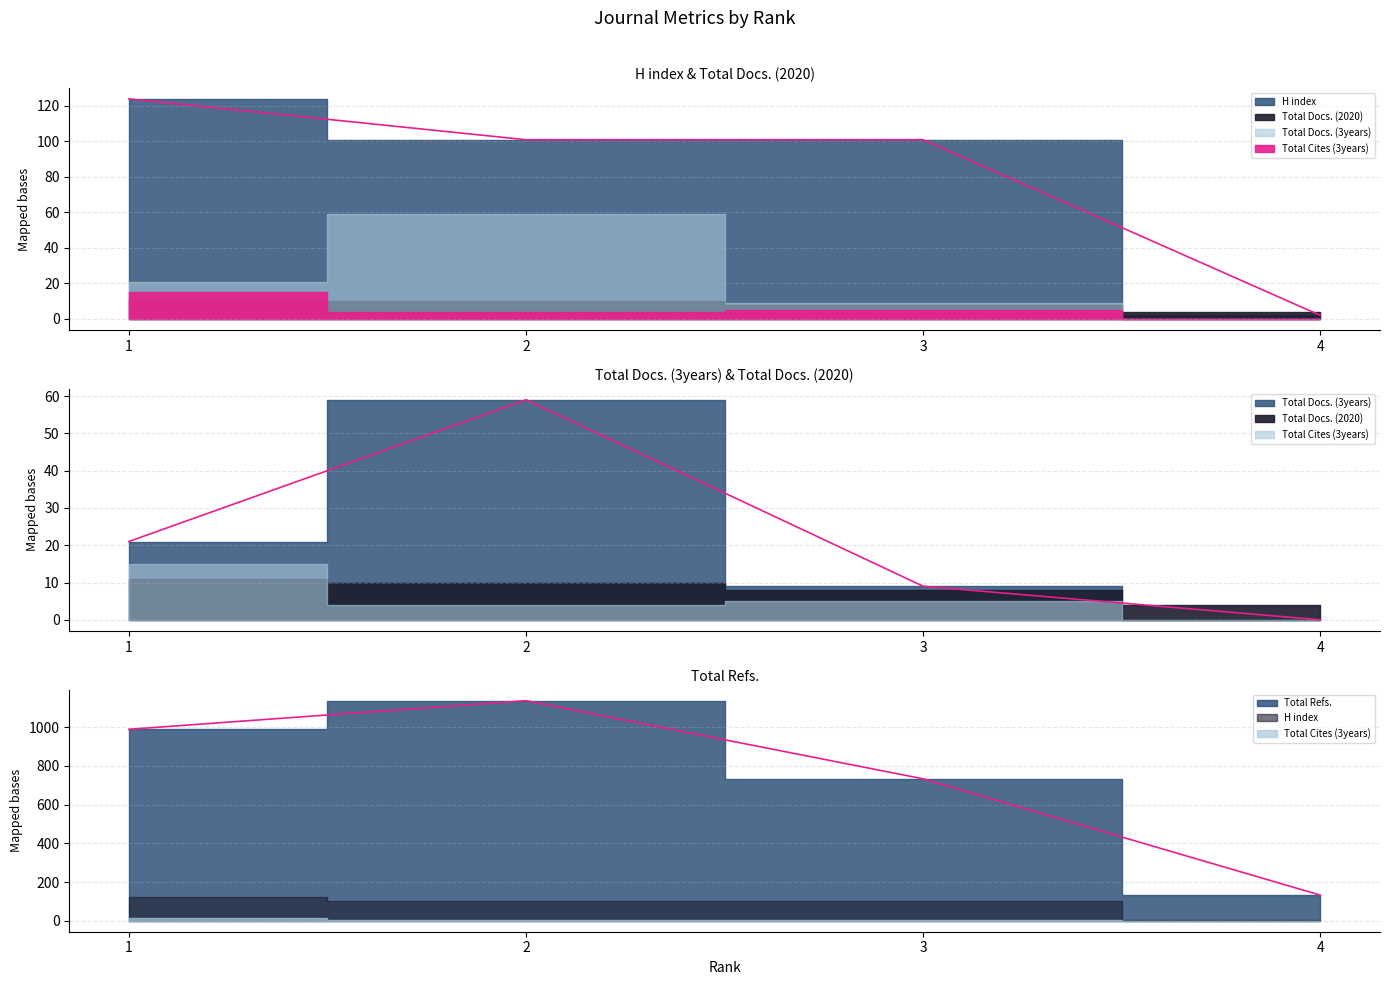

How many values in the H index series exceed 101?

1